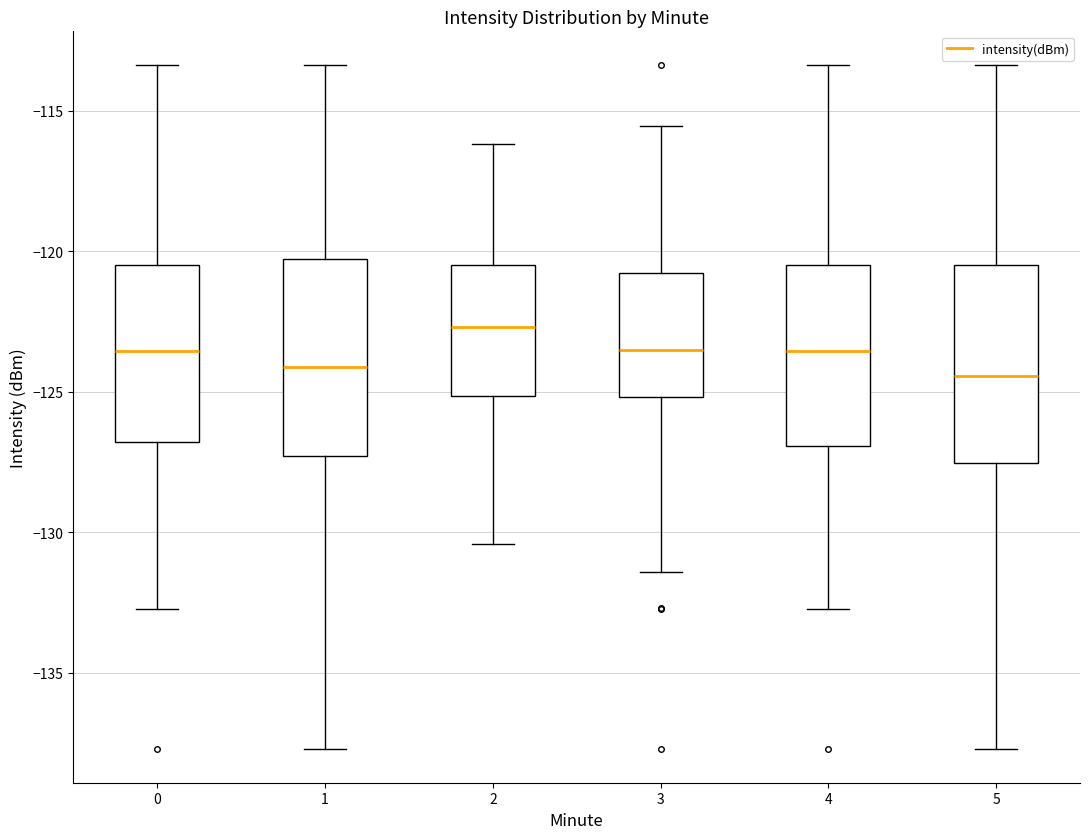

Reading left to right, transcribe this box plot: for each box, give where its median line is, the range the box spans, and where its two whiskers end, as read against the y-axis. The values are not printed on the chart, so give them approximately, as read against the axis.

0: median -123.5, box -127.0 to -120.5, whiskers -132.5 to -113.5
1: median -124.0, box -127.5 to -120.5, whiskers -137.5 to -113.5
2: median -122.5, box -125.0 to -120.5, whiskers -130.5 to -116.0
3: median -123.5, box -125.0 to -121.0, whiskers -131.5 to -115.5
4: median -123.5, box -127.0 to -120.5, whiskers -132.5 to -113.5
5: median -124.5, box -127.5 to -120.5, whiskers -137.5 to -113.5